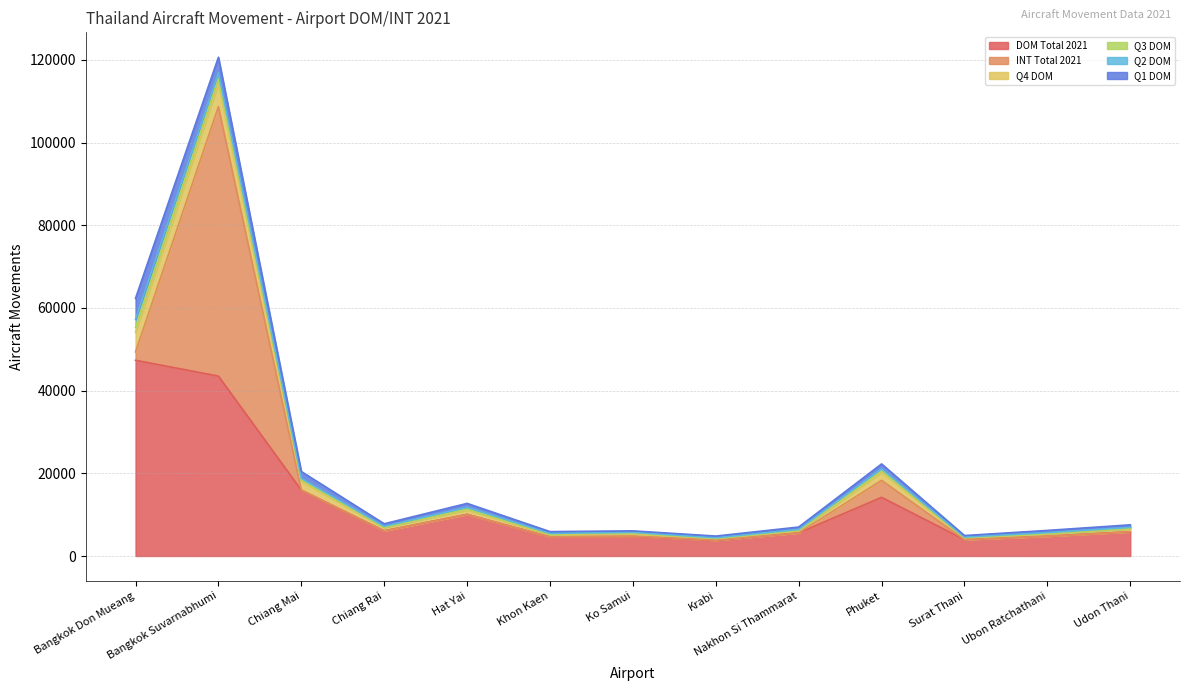

In DOM Total 2021, how many points are higher than both neighbors (excluding endpoints)?

3